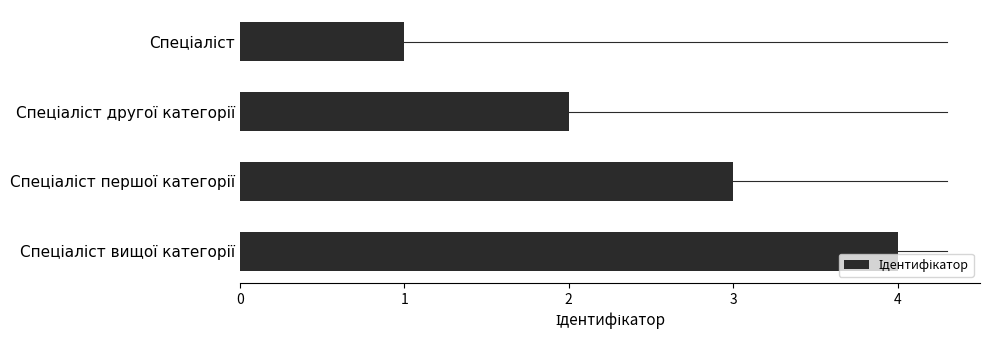

How many bars are there in total?

4